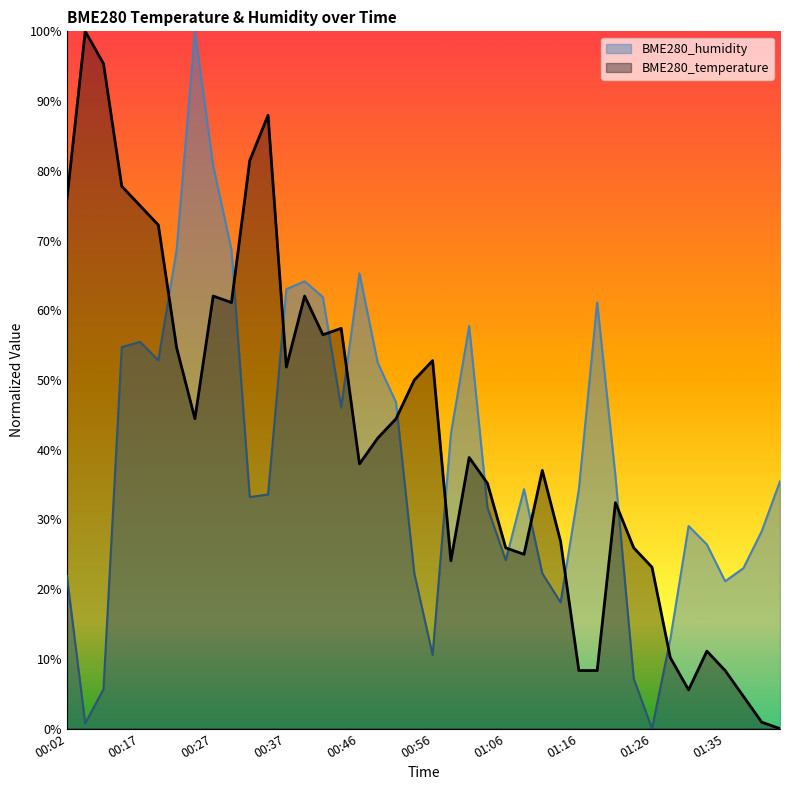

At which category does BME280_temperature reach its first local valley?

00:24